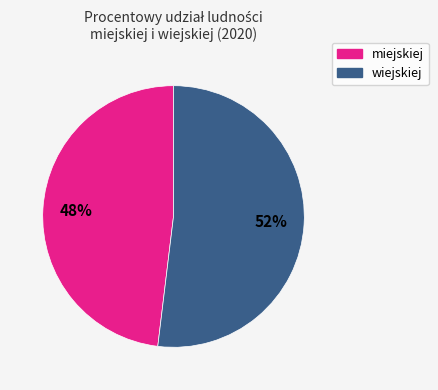

True or false: miejskiej accounts for 48% of the total.

True